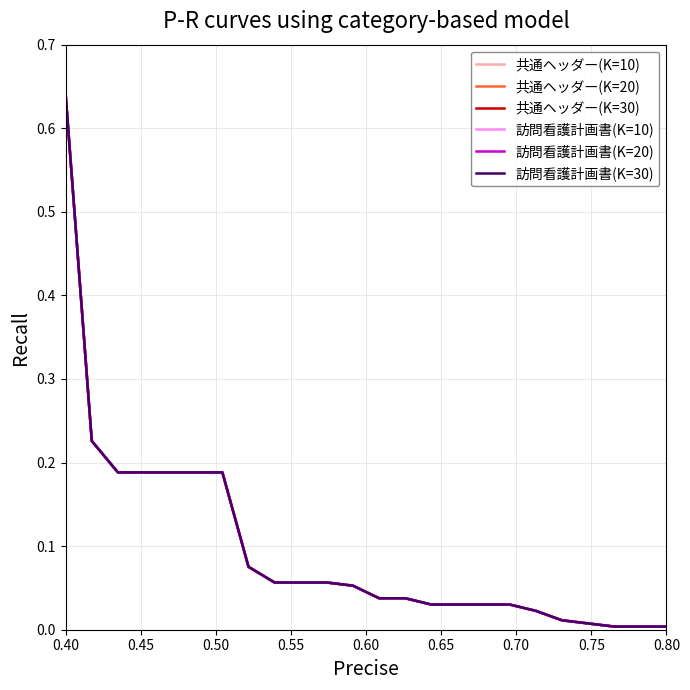

What is the maximum value shown in the chart?

0.6